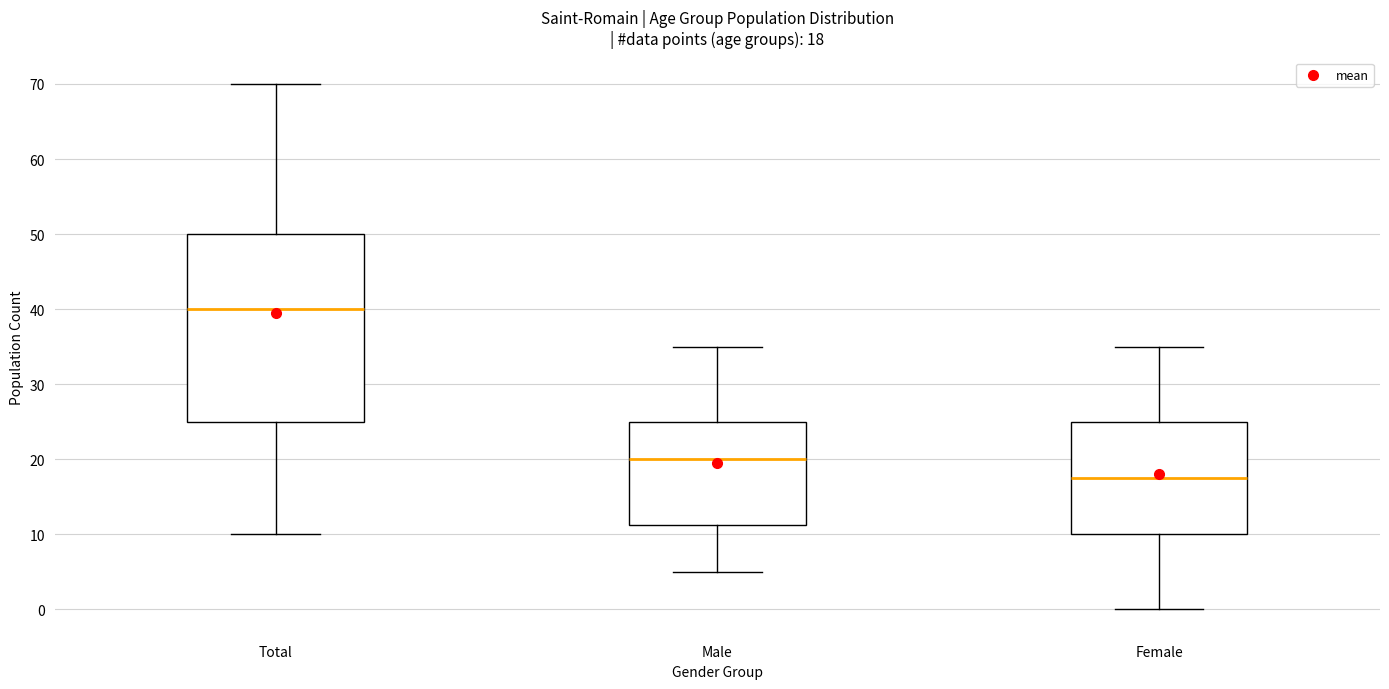

Which box is the tallest, from its lower edge to its upper edge?

Total